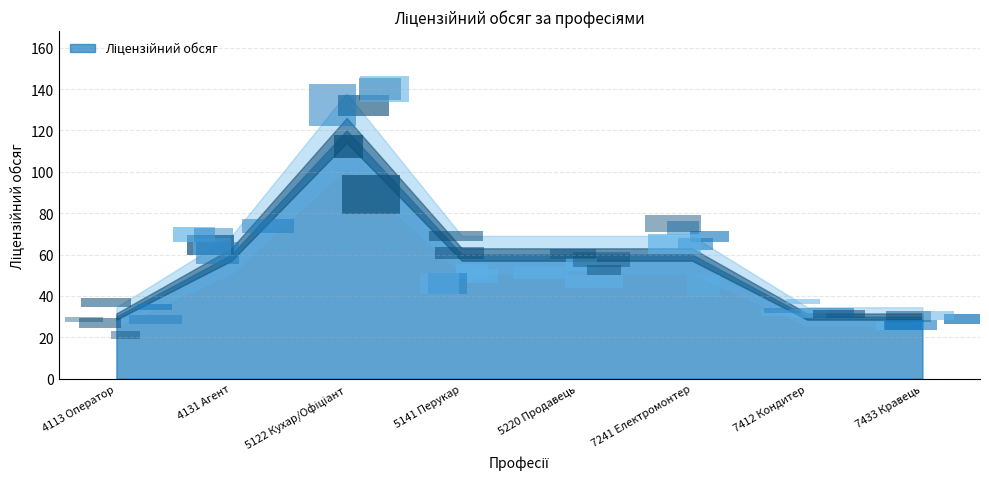

True or false: the data shows 120 at 5122 Кухар/Офіціант.

True